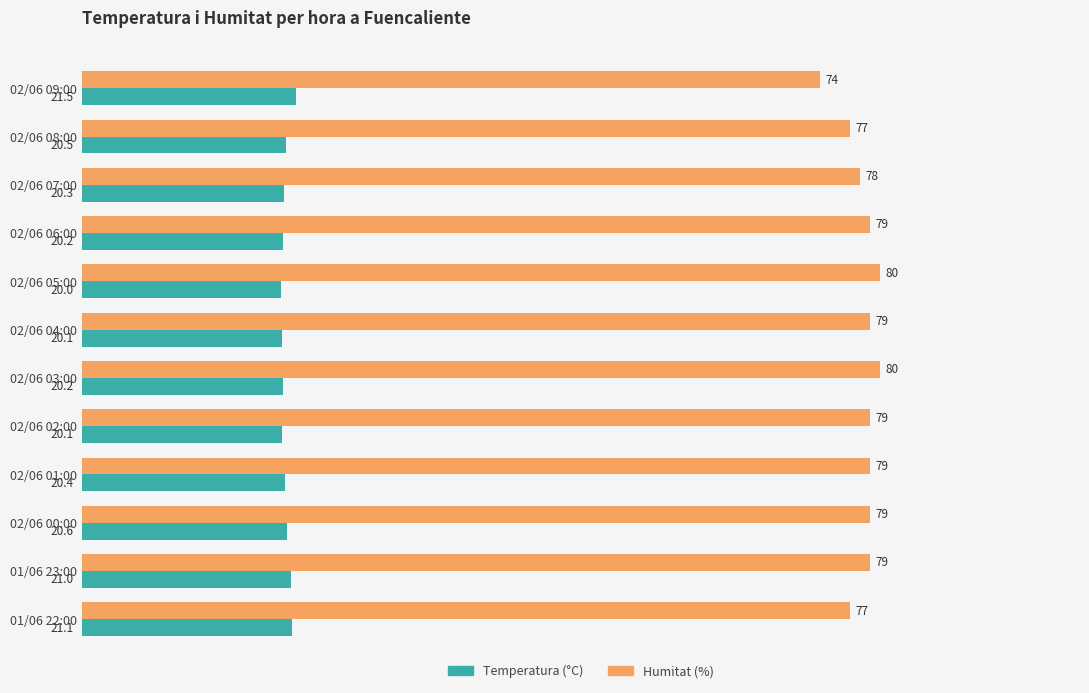

Rank the series by their average value, from highest to lowest.

Humitat (%), Temperatura (°C)